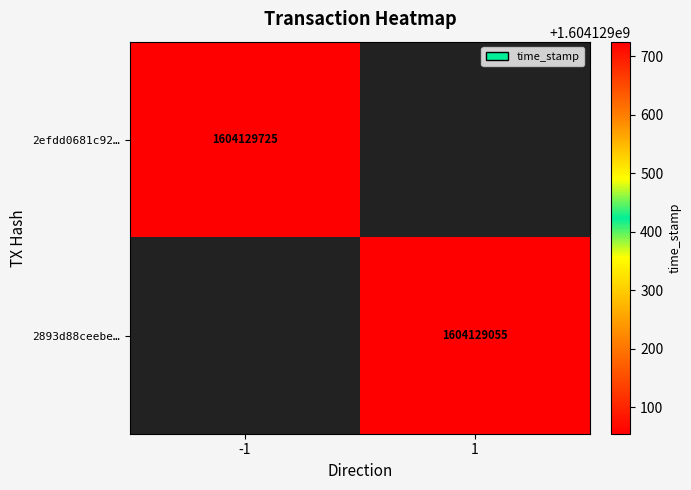

How many values in 2efdd0681c92b25216776d5e0769a4719f20b1b are below zero?

1